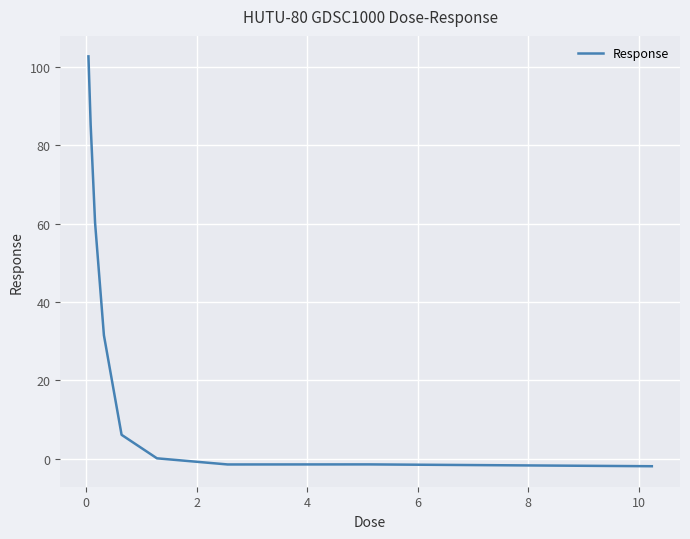

What is the maximum value shown in the chart?

102.7